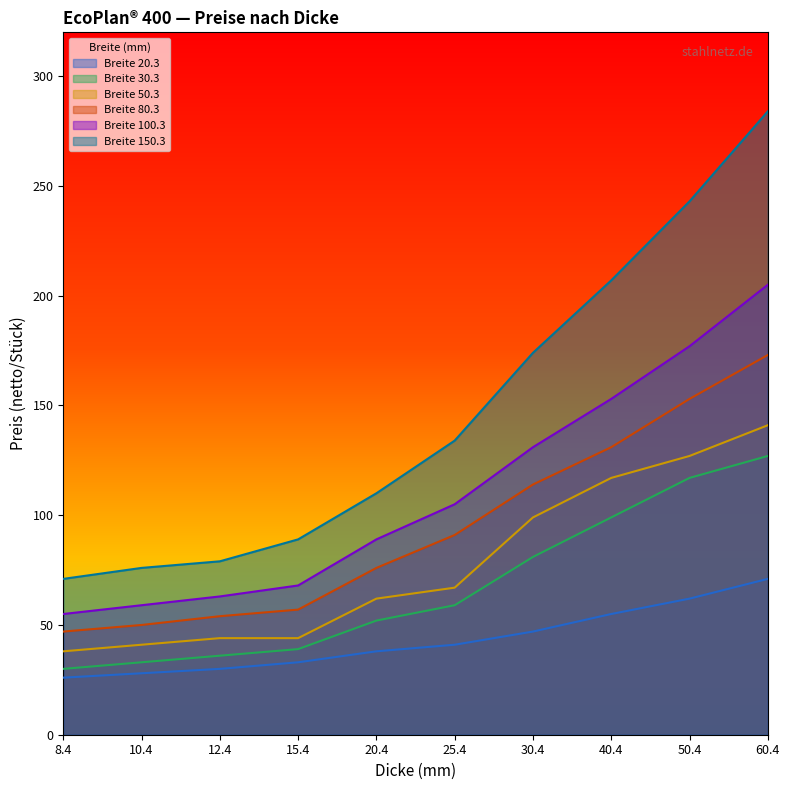

Where is Breite 50.3 nearest to the value 89?

30.4